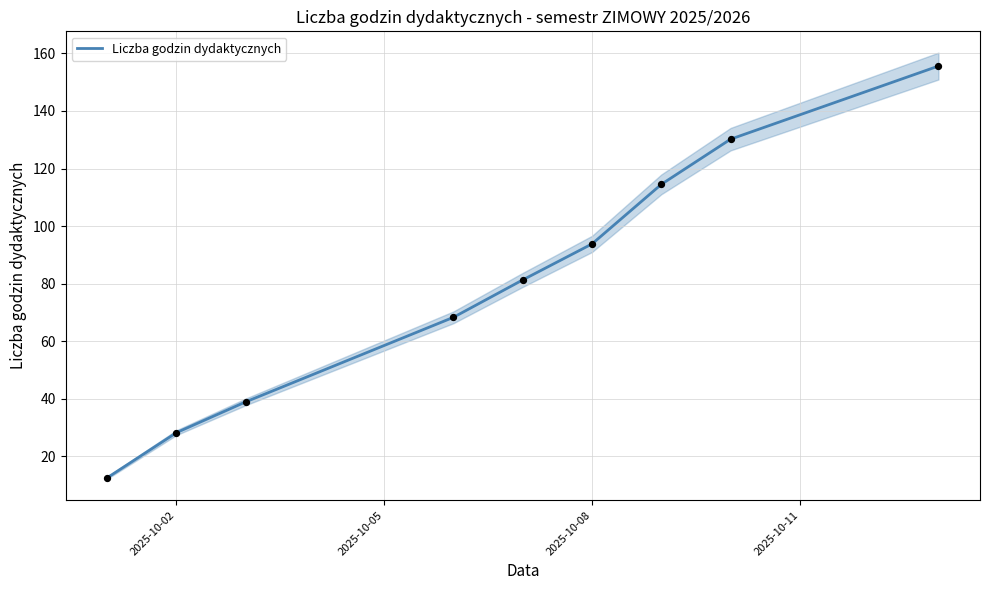

The value of Liczba godzin dydaktycznych at 2025-10-08 is 162.9. True or false?

False